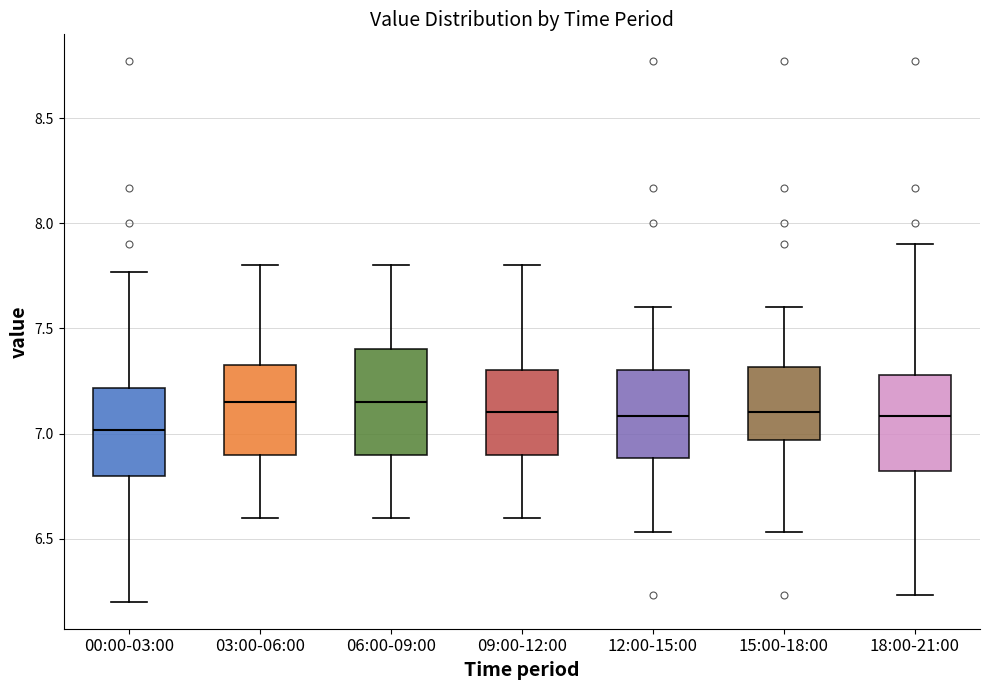

Reading left to right, read every box against the y-axis: the position of its median line, the range the box covers, and the ends of its whiskers. The values are not printed on the chart, so give them approximately, as read against the axis.

00:00-03:00: median 7.00, box 6.80 to 7.20, whiskers 6.20 to 7.75
03:00-06:00: median 7.15, box 6.90 to 7.35, whiskers 6.60 to 7.80
06:00-09:00: median 7.15, box 6.90 to 7.40, whiskers 6.60 to 7.80
09:00-12:00: median 7.10, box 6.90 to 7.30, whiskers 6.60 to 7.80
12:00-15:00: median 7.10, box 6.90 to 7.30, whiskers 6.55 to 7.60
15:00-18:00: median 7.10, box 6.95 to 7.30, whiskers 6.55 to 7.60
18:00-21:00: median 7.10, box 6.80 to 7.30, whiskers 6.25 to 7.90